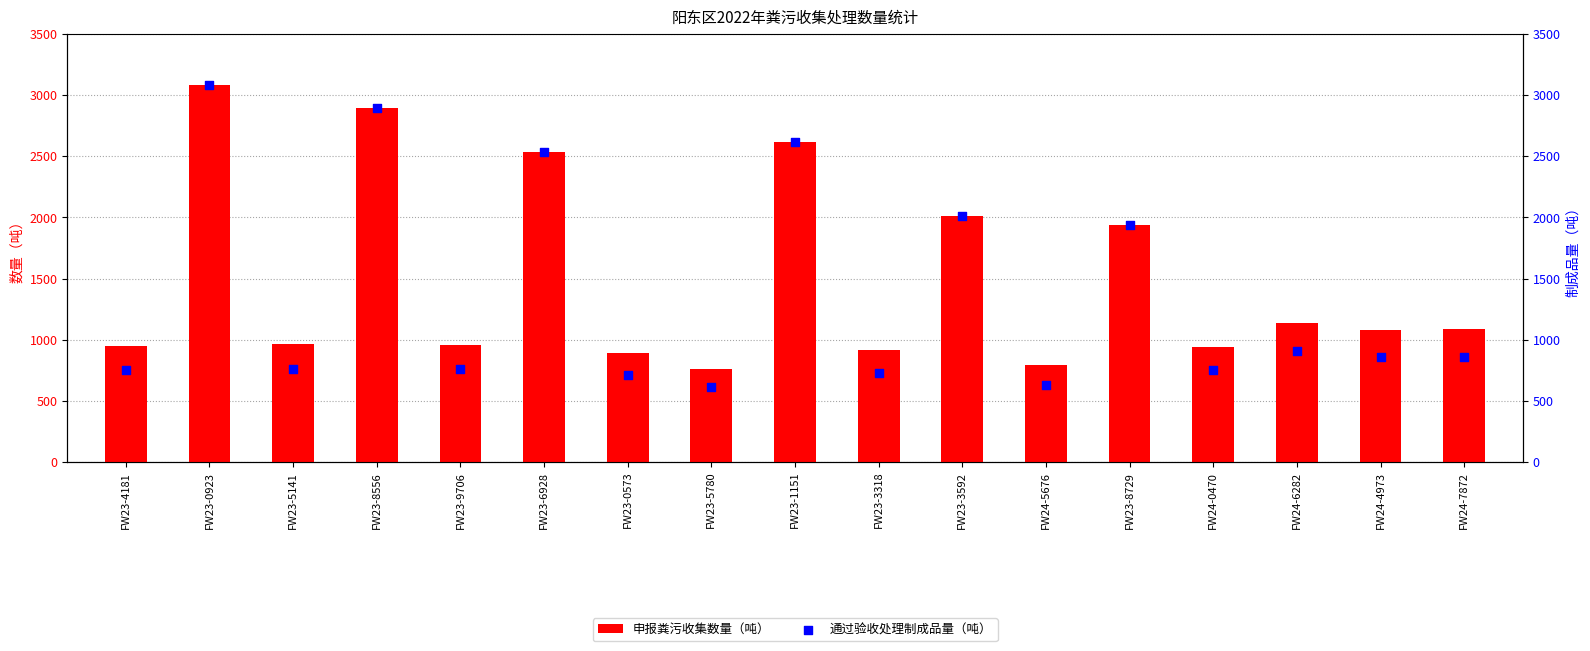

Which series contains the lowest Y value?

通过验收处理制成品量（吨）